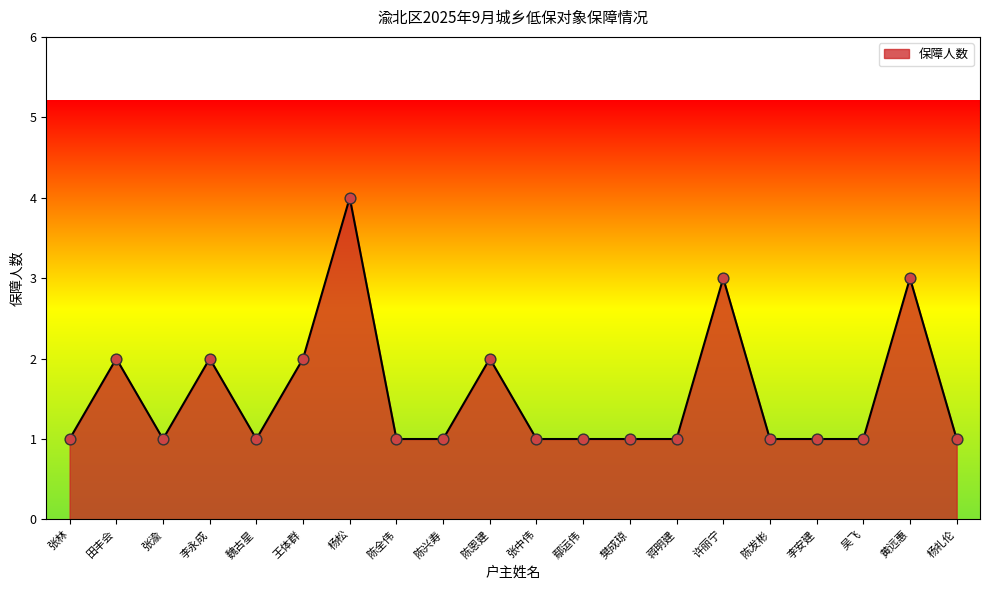

Between 李安建 and 田丰会, which is larger?

田丰会